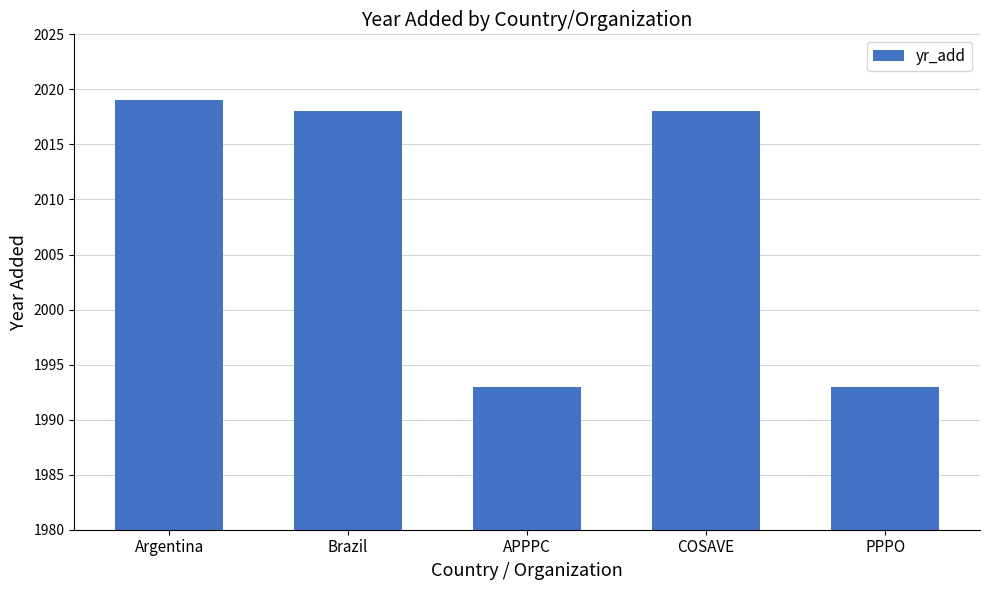

Between APPPC and COSAVE, which is larger?

COSAVE